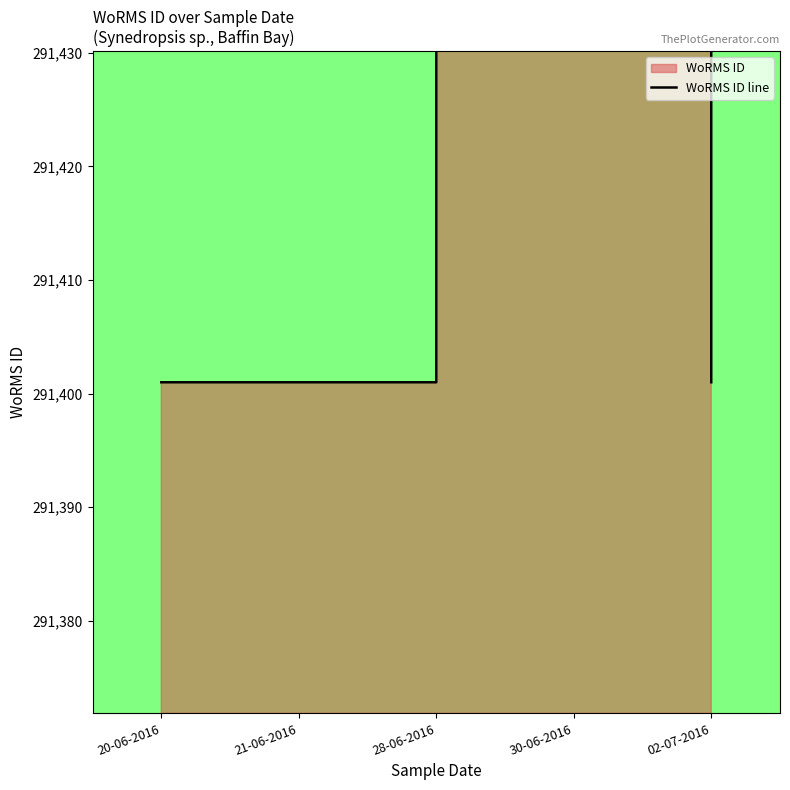

Reading left to right, list all the values displayed in this chart.

20-06-2016=291401	21-06-2016=291401	28-06-2016=291401	30-06-2016=874203	02-07-2016=291401